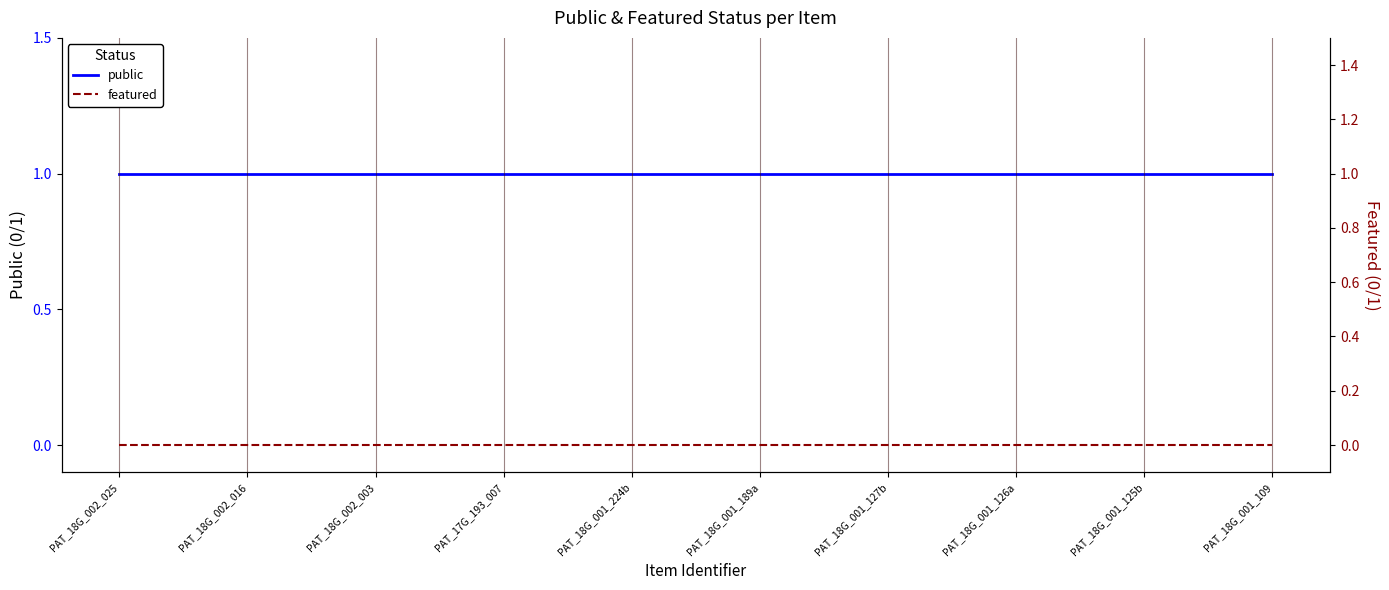

Reading right to left, transcribe all the data shown in this chart.

public: 1	1	1	1	1	1	1	1	1	1
featured: 0	0	0	0	0	0	0	0	0	0